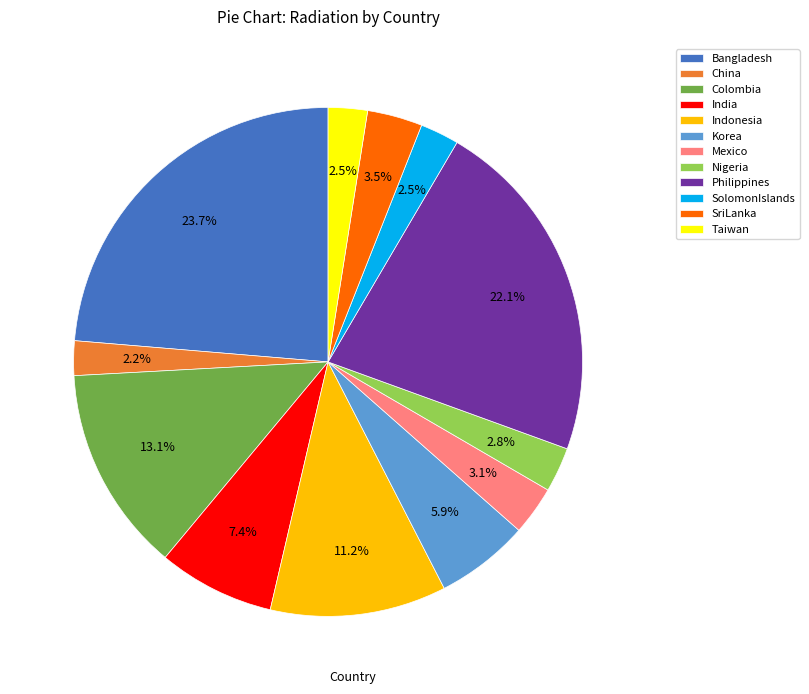

Combined, do Korea and Indonesia account for over 50%?

No